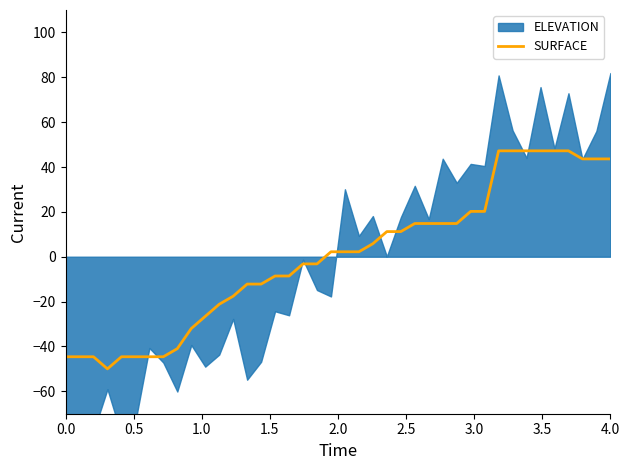

How many interior local valleys (lower than both neighbors) does the data have?

1